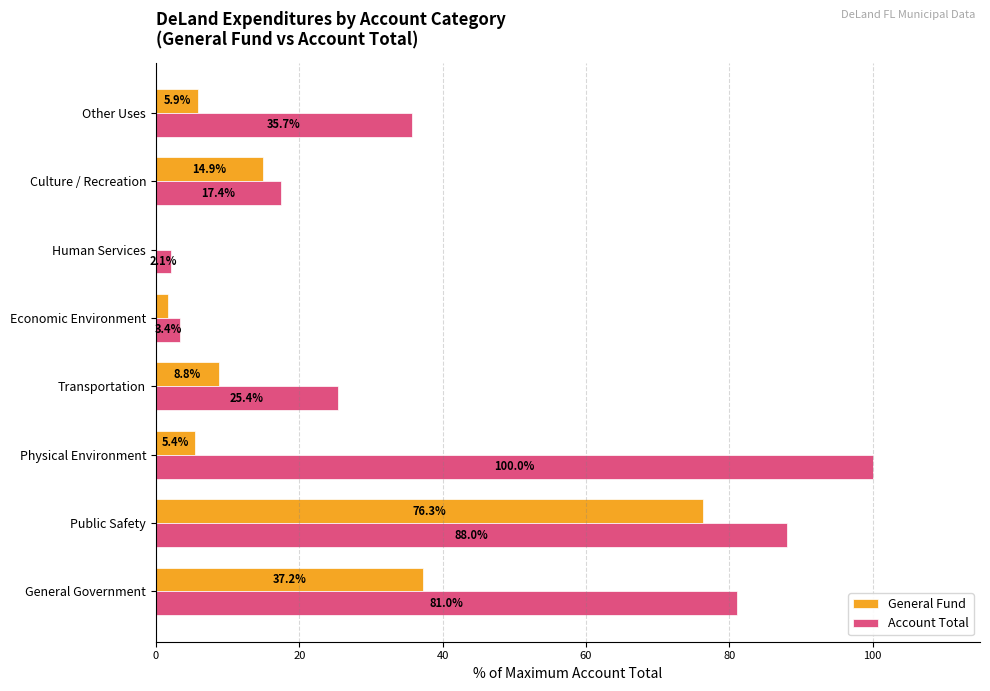

Where is General Fund nearest to the value 38?

General Government